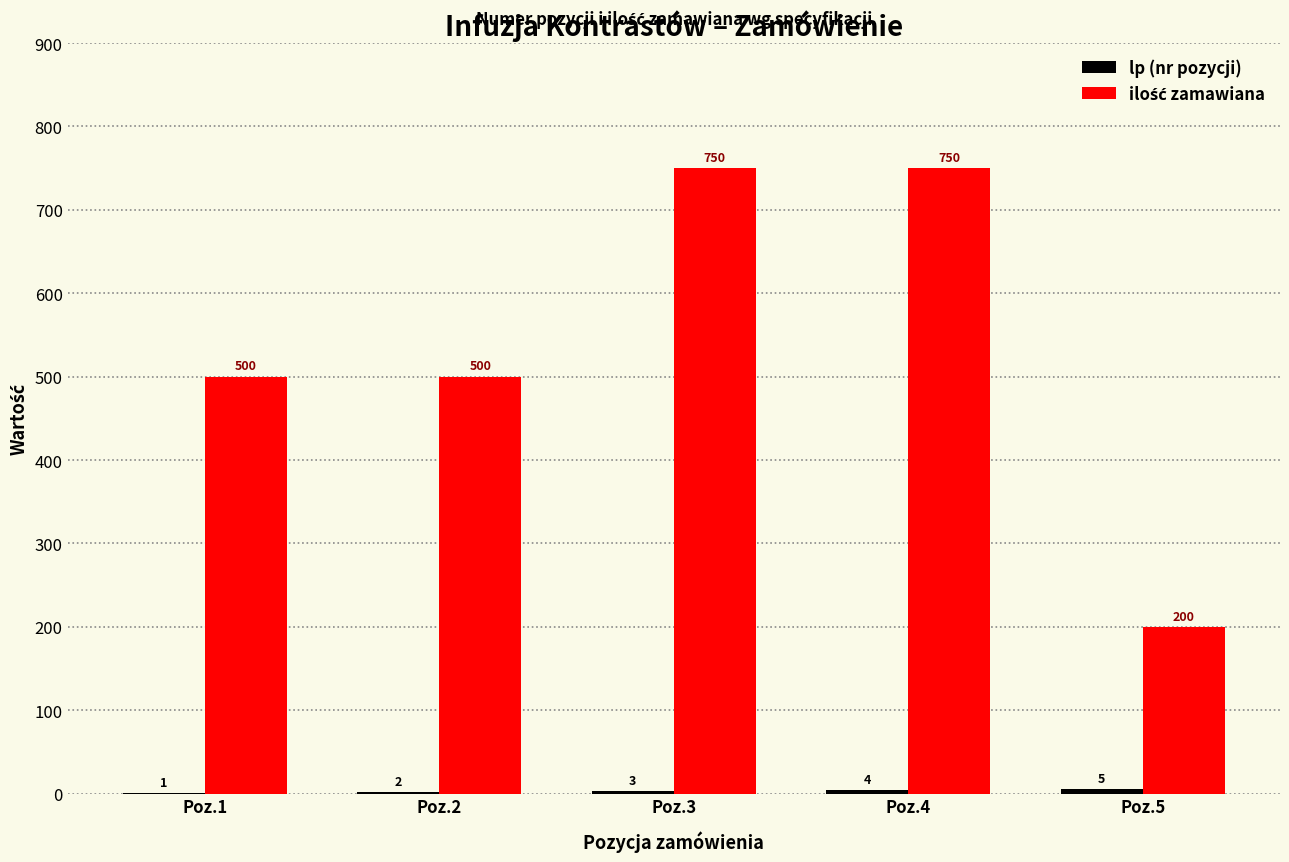

What is the maximum value shown in the chart?

750